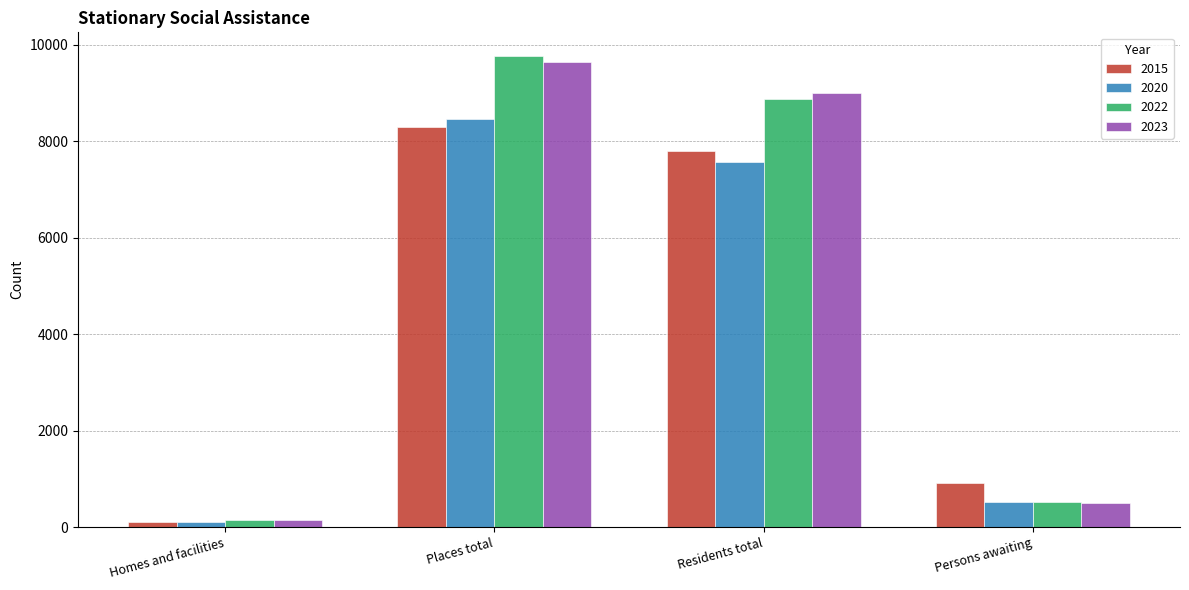

Which category has the highest value in the 2023 series?

Places total